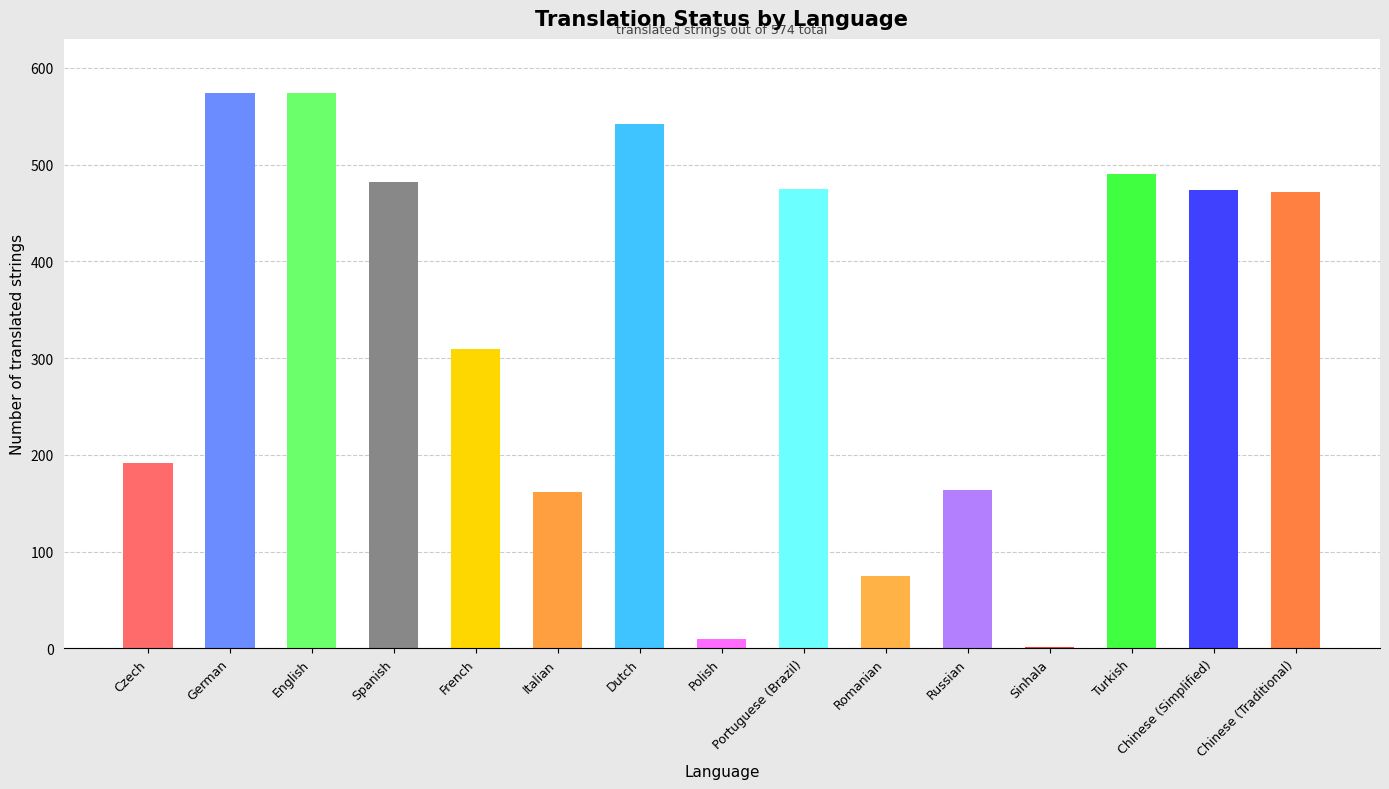

What is the minimum value shown in the chart?

1